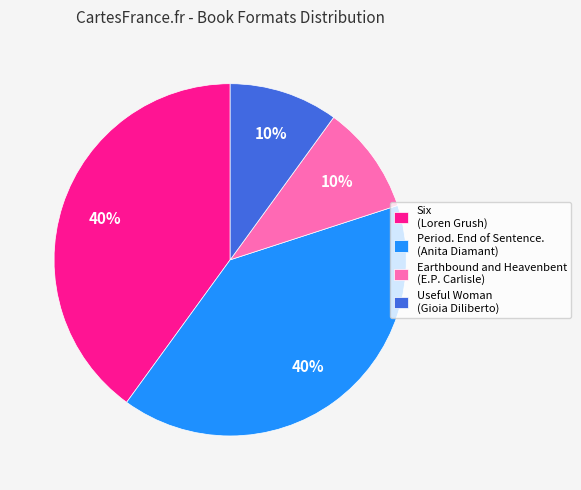

To the nearest percent, what portion does Six (Loren Grush) represent?

40%